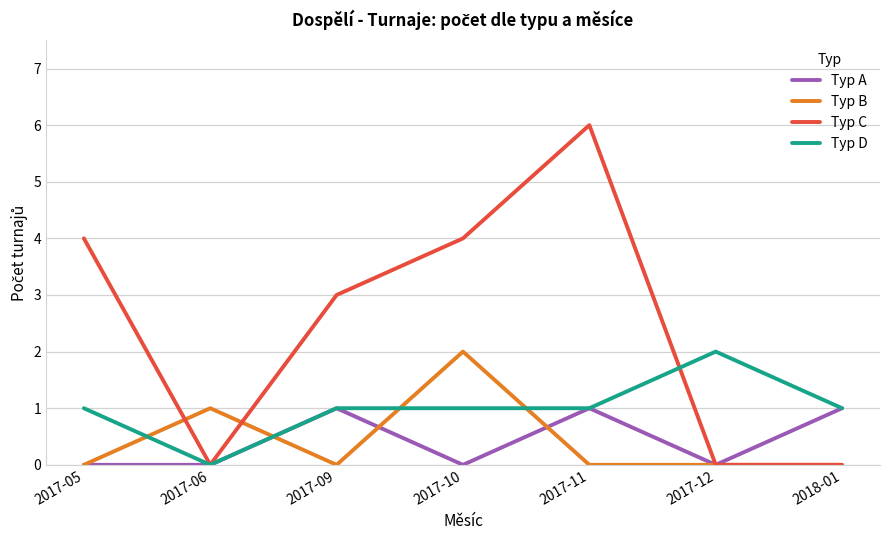

Is it true that Typ B equals -1 at 2018-01?

False